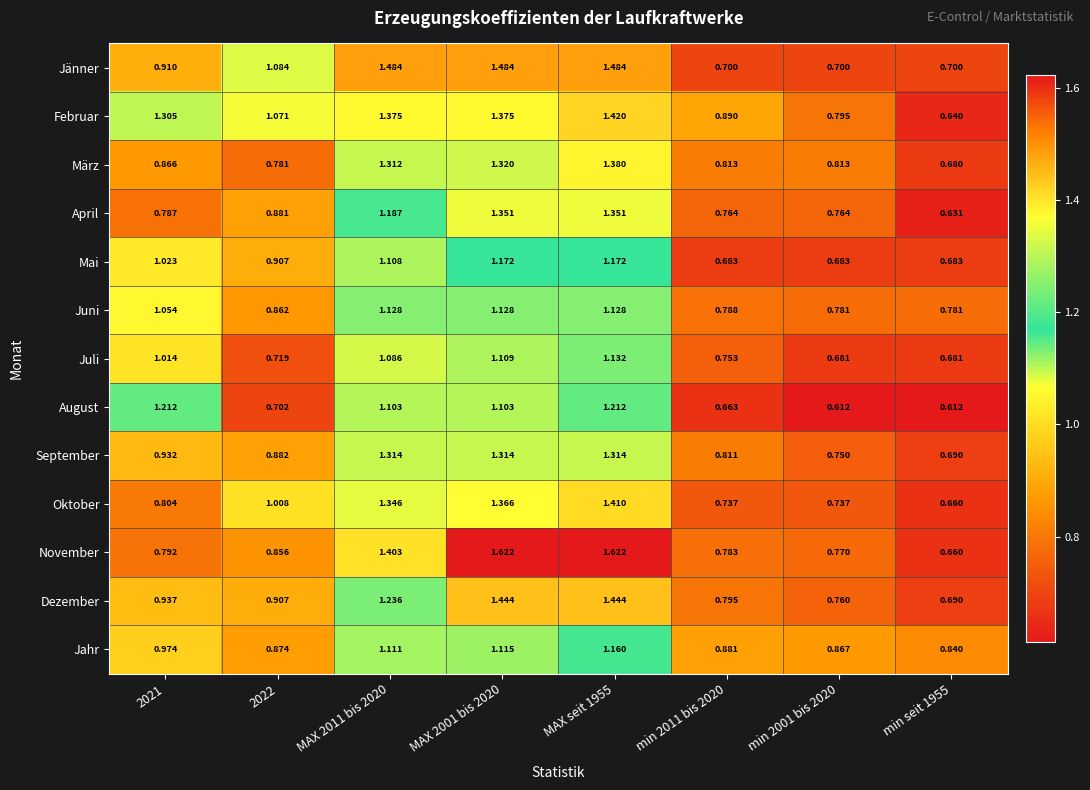

Rank the series at 2021 from highest to lowest value.

Februar, August, Juni, Mai, Juli, Jahr, Dezember, September, Jänner, März, Oktober, November, April